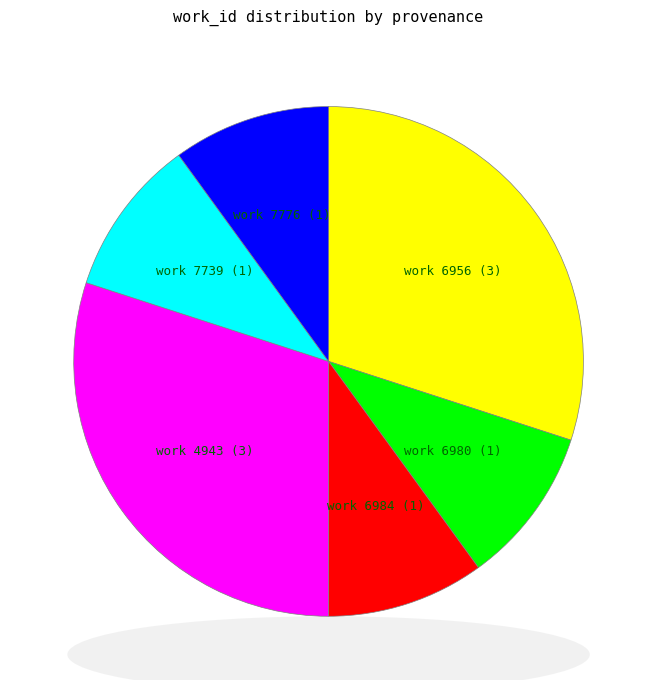

Is there a majority slice in this chart?

No